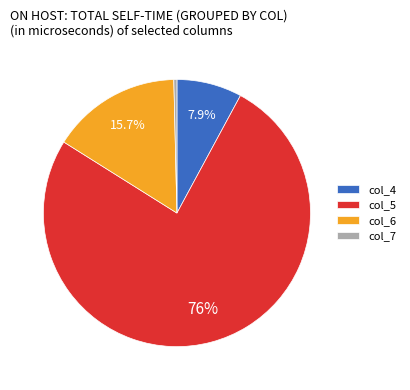

Rank the categories by value from highest to lowest.

col_5, col_6, col_4, col_7